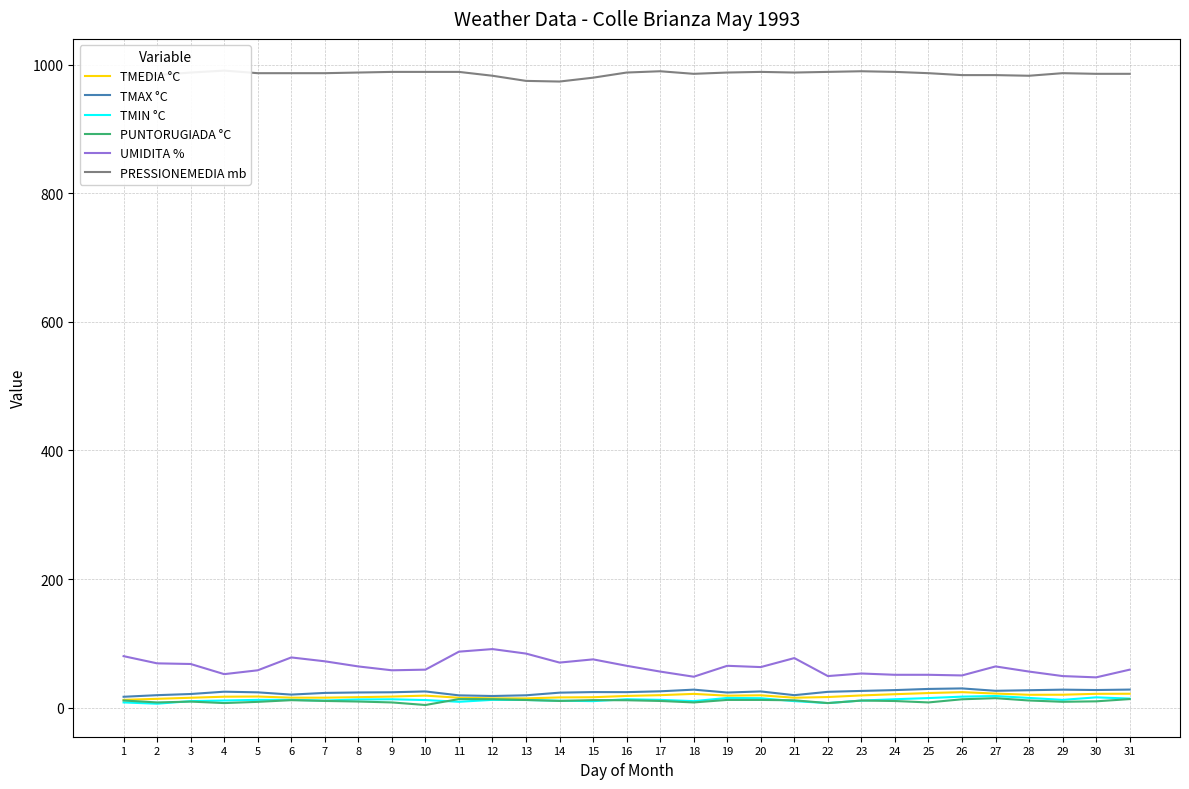

Rank the series by their maximum value, from lowest to highest.

PUNTORUGIADA °C, TMIN °C, TMEDIA °C, TMAX °C, UMIDITA %, PRESSIONEMEDIA mb